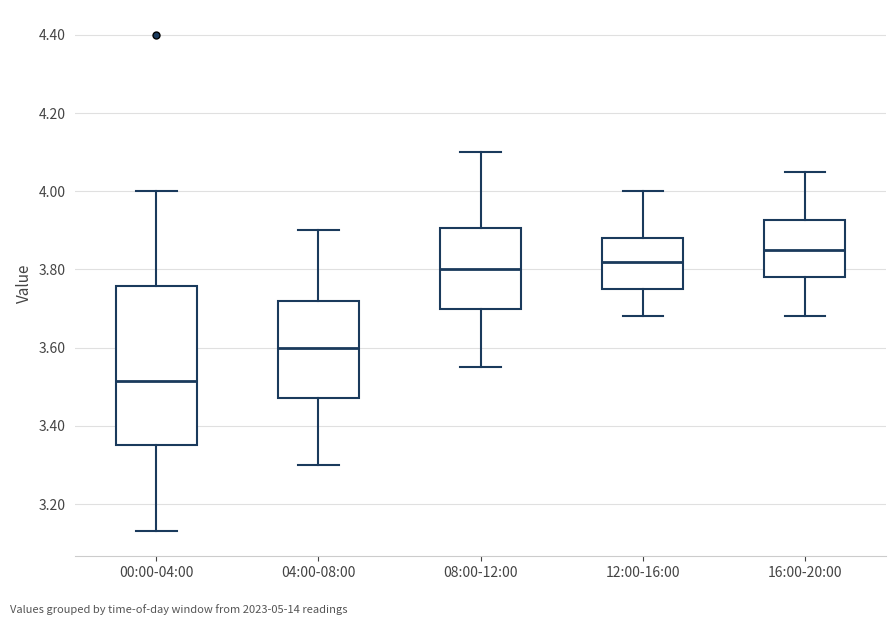

Reading left to right, transcribe this box plot: for each box, give where its median line is, the range the box spans, and where its two whiskers end, as read against the y-axis. The values are not printed on the chart, so give them approximately, as read against the axis.

00:00-04:00: median 3.52, box 3.36 to 3.76, whiskers 3.14 to 4.00
04:00-08:00: median 3.60, box 3.48 to 3.72, whiskers 3.30 to 3.90
08:00-12:00: median 3.80, box 3.70 to 3.90, whiskers 3.56 to 4.10
12:00-16:00: median 3.82, box 3.76 to 3.88, whiskers 3.68 to 4.00
16:00-20:00: median 3.86, box 3.78 to 3.92, whiskers 3.68 to 4.06